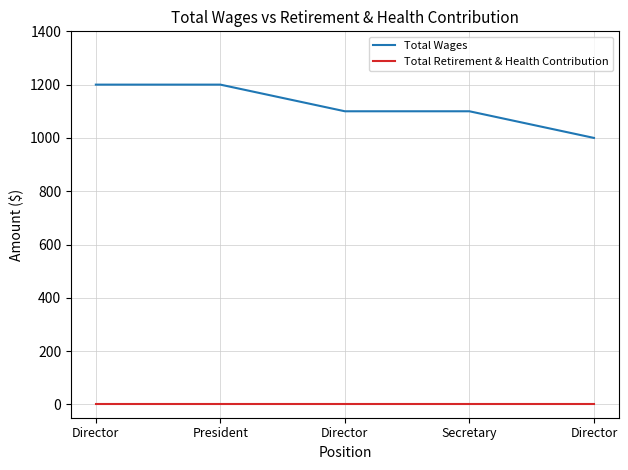

What is the greatest value displayed?

1200